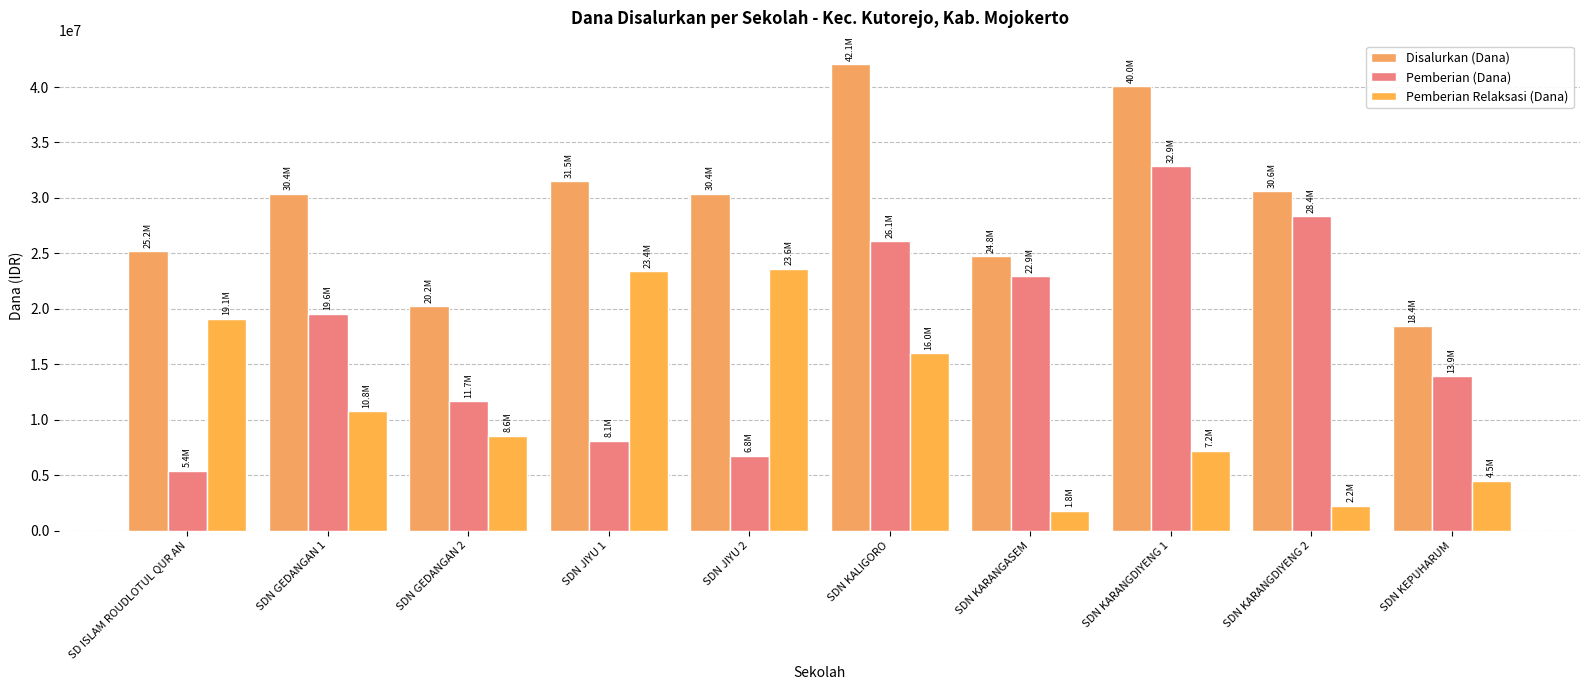

What is the label of the 8th bar from the right?

SDN GEDANGAN 2